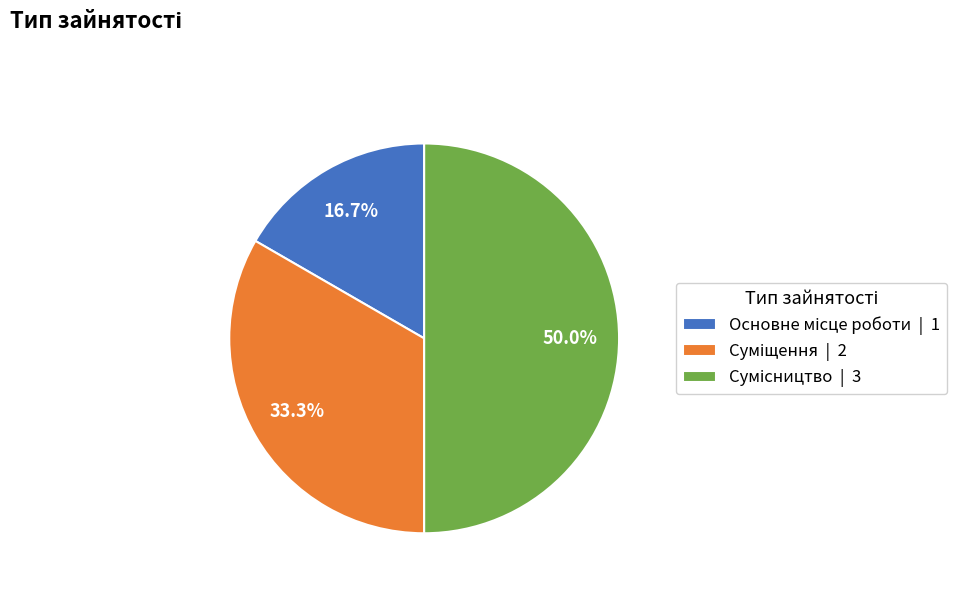

How many slices are in this pie chart?

3